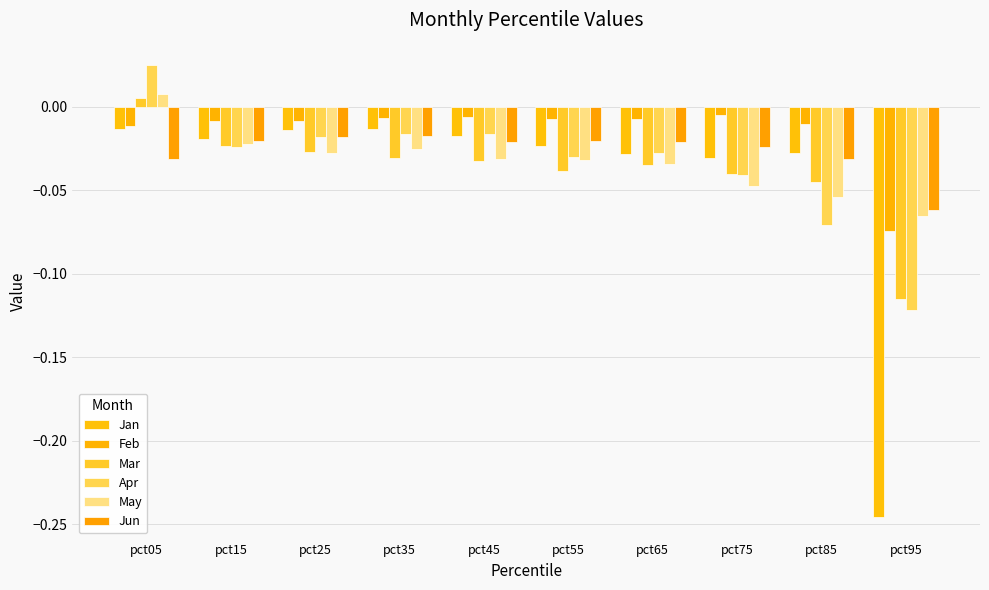

At how many categories does at least one series exceed 0?

1